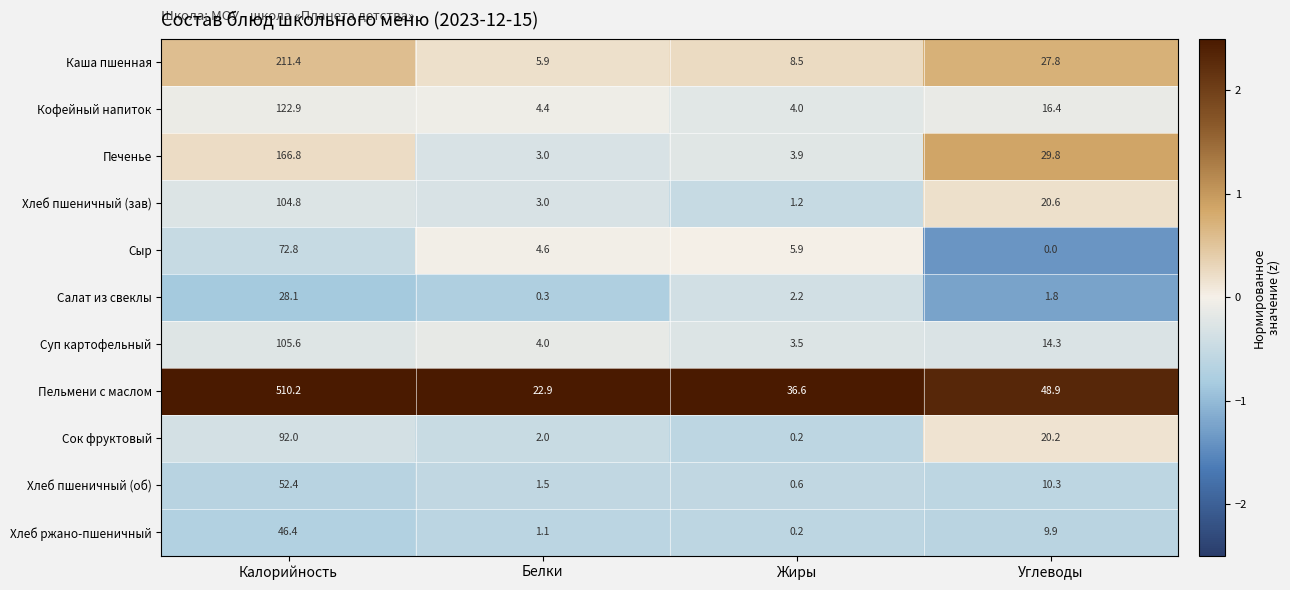

What is the difference between the Хлеб ржано-пшеничный values at Белки and Жиры?

0.9